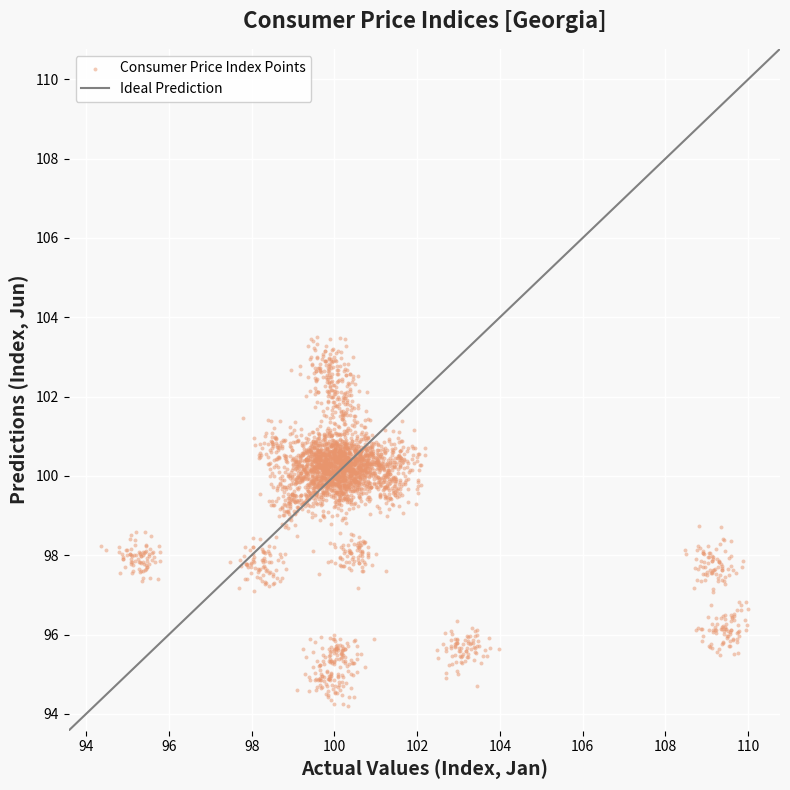

What is the range of Y values (max minus min)?

9.3